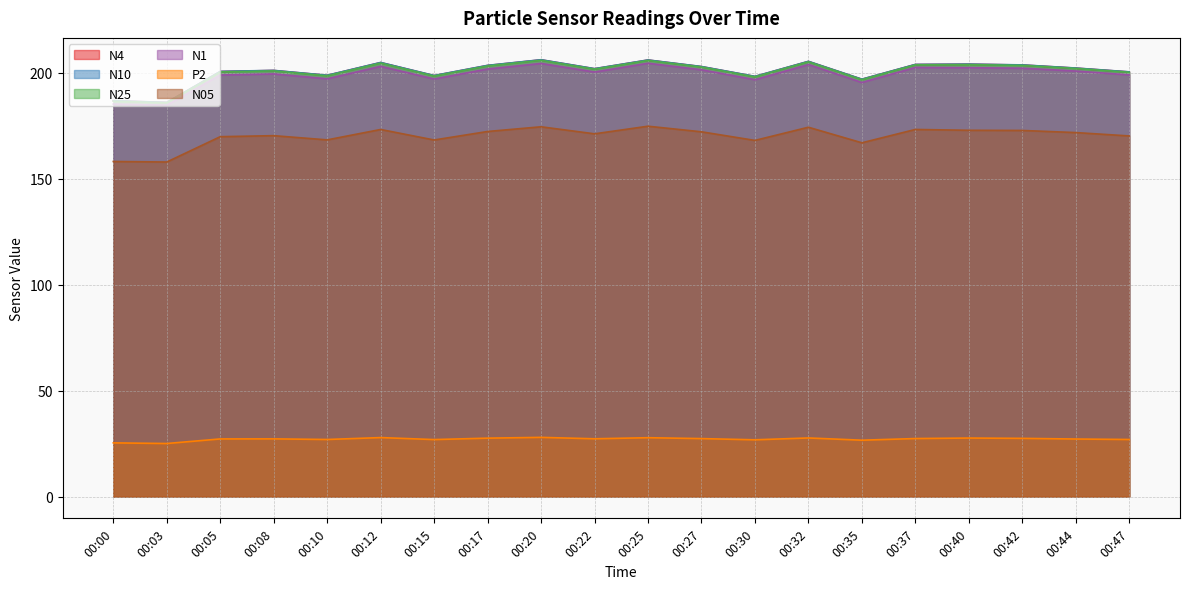

Count the number of categories in the chart.

20